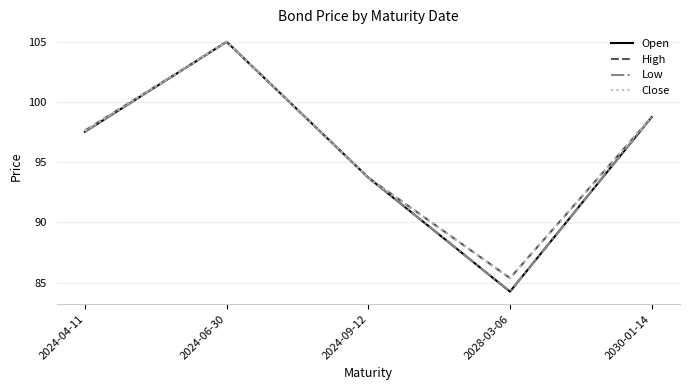

Which series has the largest range (max minus min)?

Open